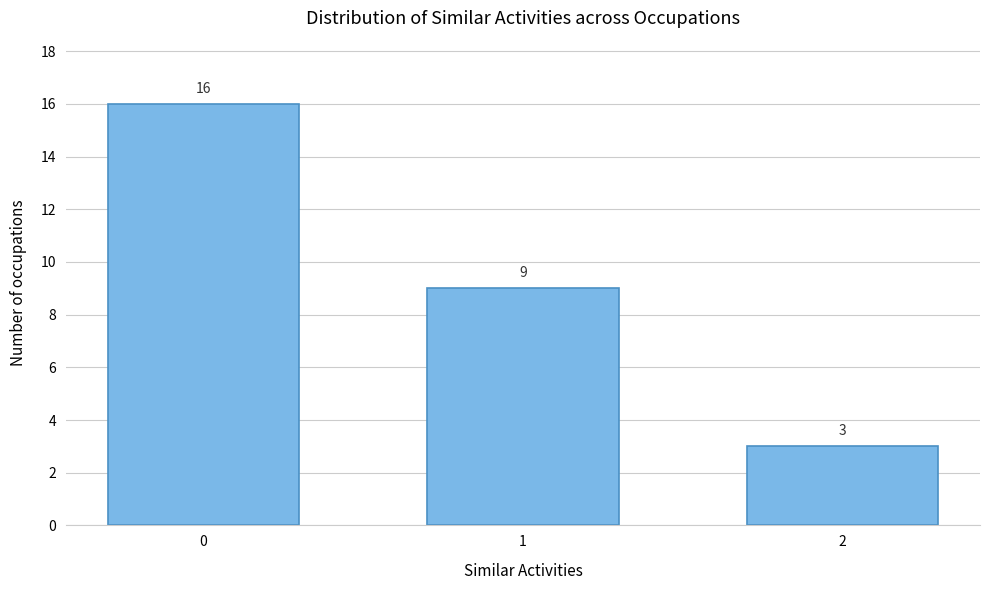

Reading left to right, list all the values displayed in this chart.

0=16	1=9	2=3